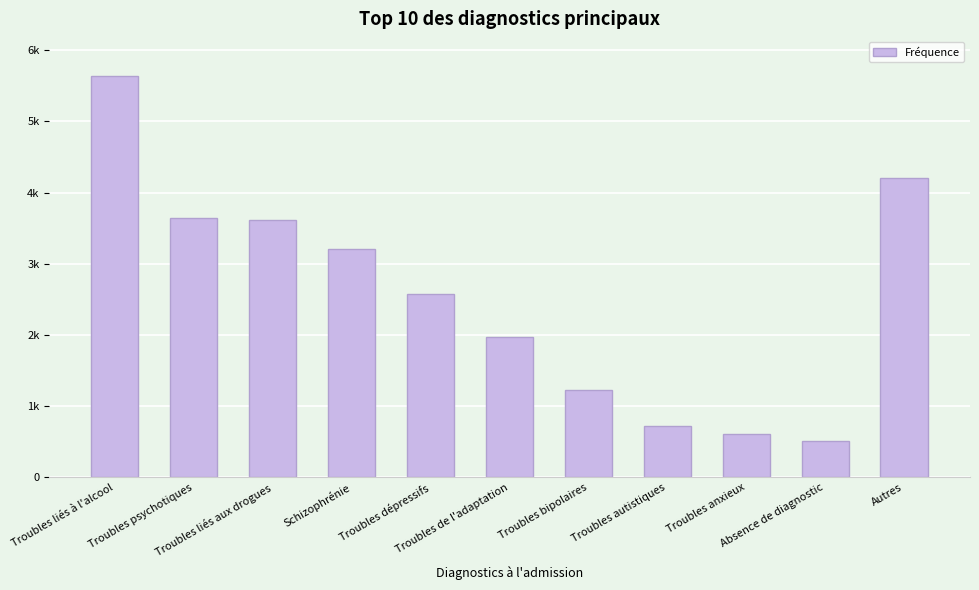

What is the value of the 10th bar from the left?

503